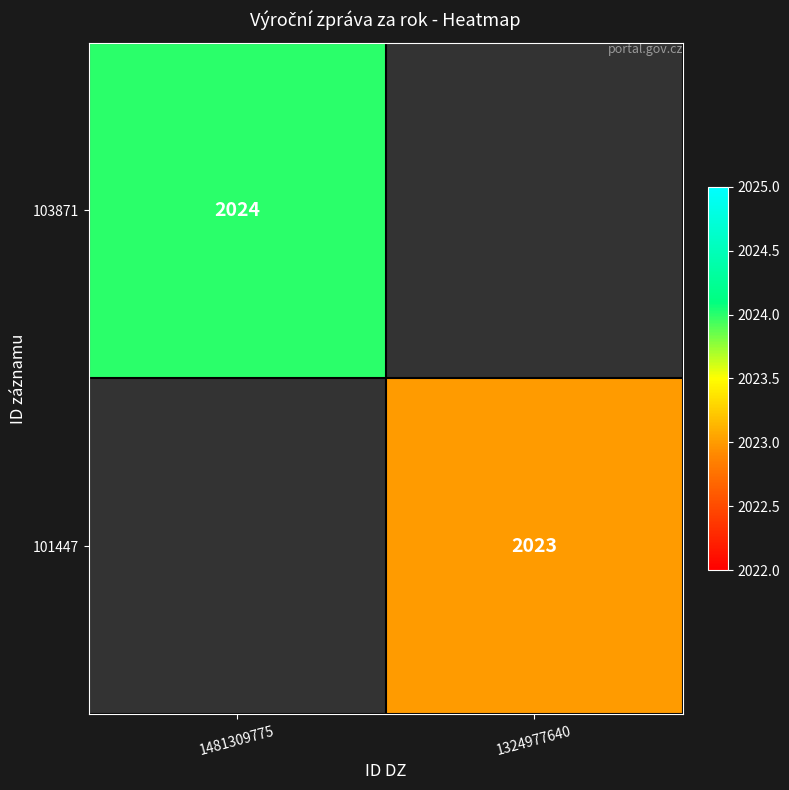

Is it true that 103871 equals 1258.7 at 1481309775?

False